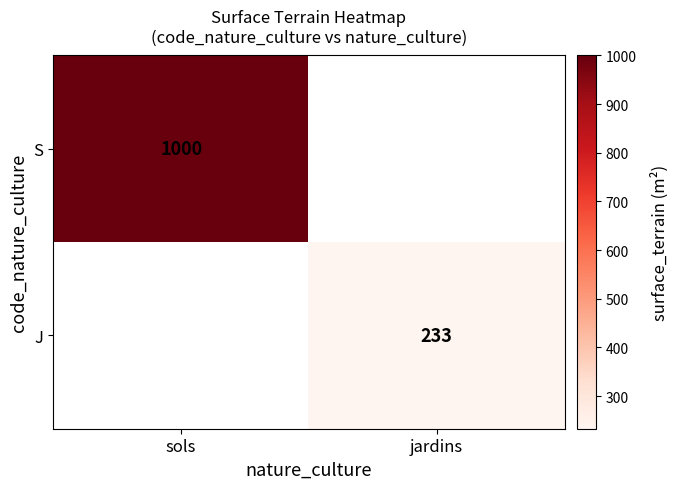

The value of J at jardins is 233. True or false?

True